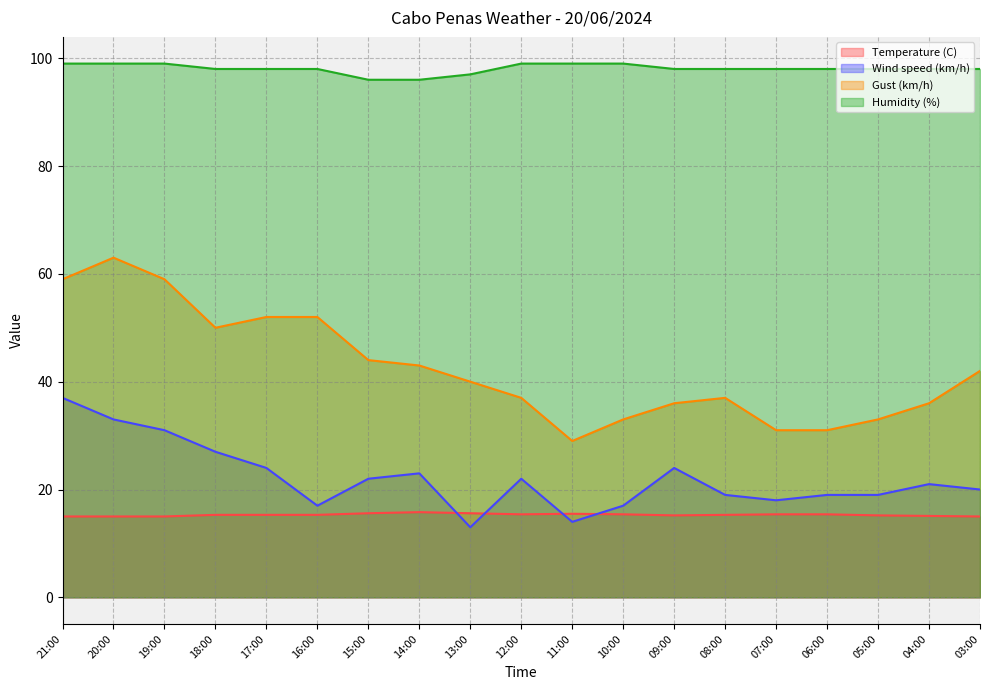

How many values in the Temperature (C) series exceed 15?

15